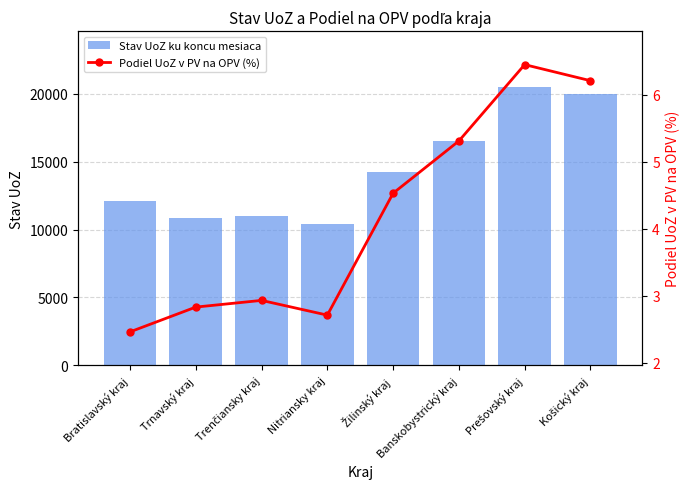

At which label is Podiel UoZ v PV na OPV (%) closest to 4?

Žilinský kraj